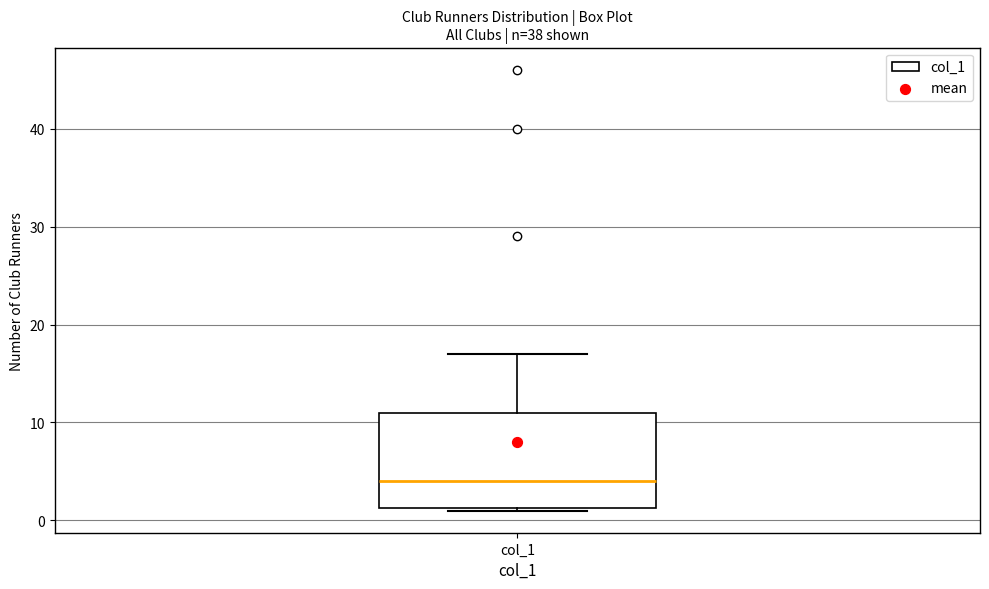

Read this box plot against the y-axis: the position of the median line, the range covered by the box, and the ends of both whiskers. The values are not printed on the chart, so give them approximately, as read against the axis.

median 4, box 1 to 11, whiskers 1 to 17